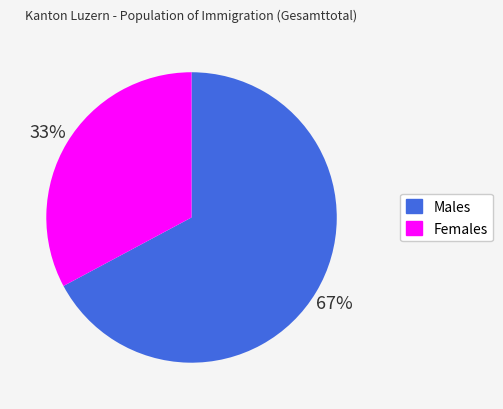

To the nearest percent, what is the difference between the largest and smallest slice percentages?

34%